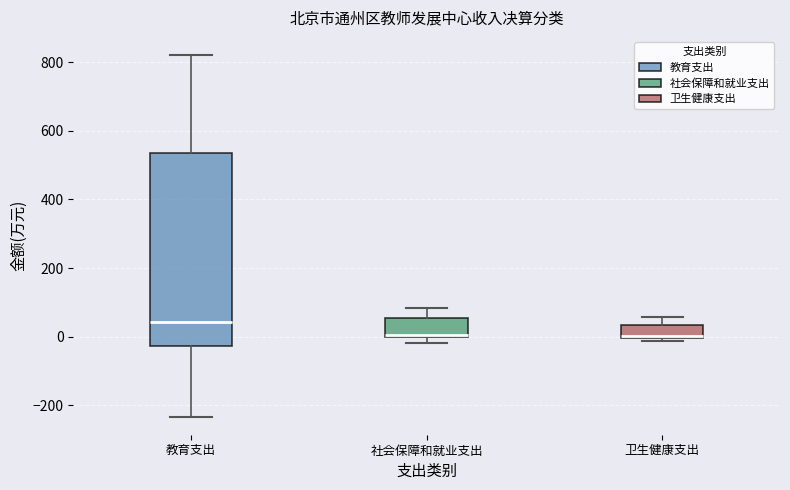

Reading left to right, read every box against the y-axis: the position of its median line, the range the box covers, and the ends of its whiskers. The values are not printed on the chart, so give them approximately, as read against the axis.

教育支出: median 40, box -20 to 540, whiskers -240 to 820
社会保障和就业支出: median 0 (just above the box's lower edge), box 0 to 60, whiskers -20 to 80
卫生健康支出: median 0, box 0 to 40, whiskers -20 to 60